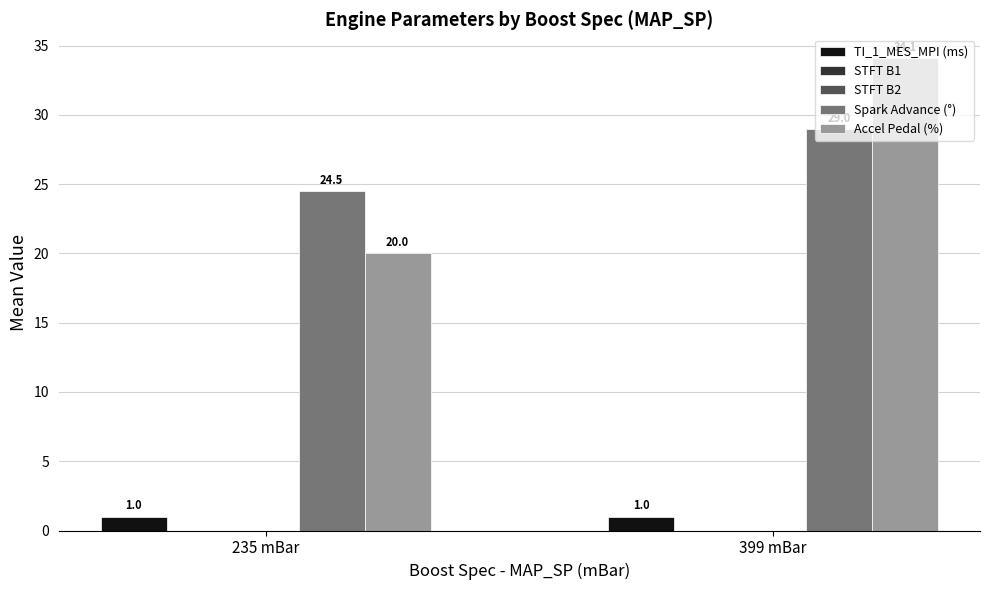

Reading right to left, list all the values displayed in this chart.

TI_1_MES_MPI (ms): 399 mBar=1.0	235 mBar=1.0
STFT B1: 399 mBar=0.0	235 mBar=0.0
STFT B2: 399 mBar=0.0	235 mBar=0.0
Spark Advance (°): 399 mBar=29.0	235 mBar=24.5
Accel Pedal (%): 399 mBar=34.1	235 mBar=20.0